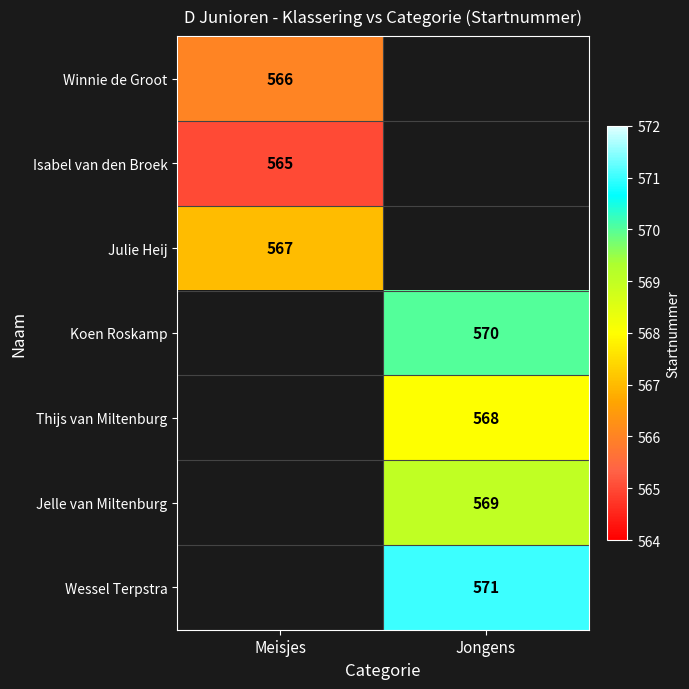

The Koen Roskamp series shows 570 at Jongens. True or false?

True